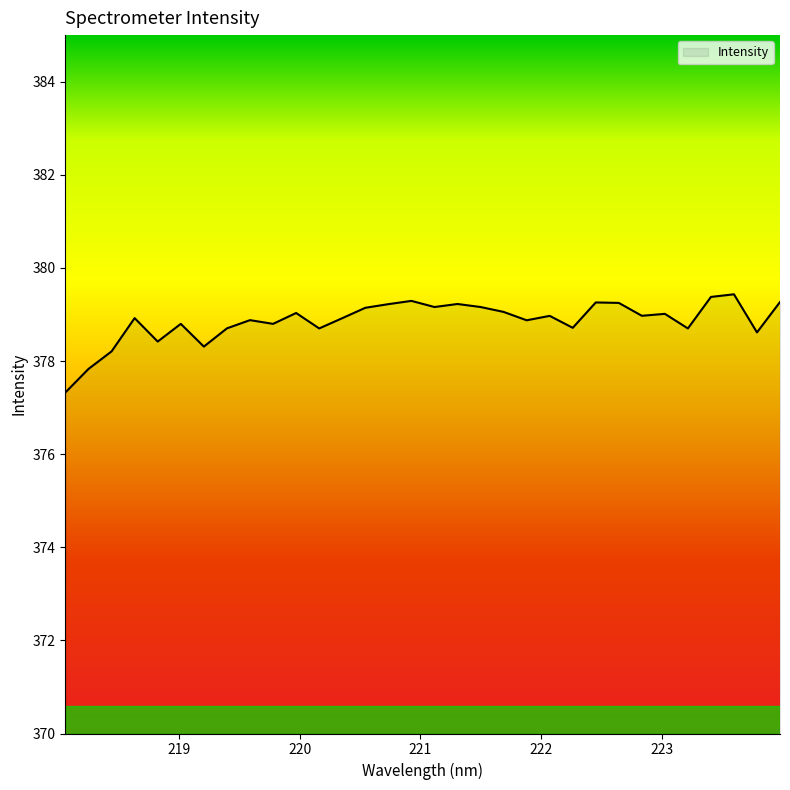

What is the maximum value shown in the chart?

379.4